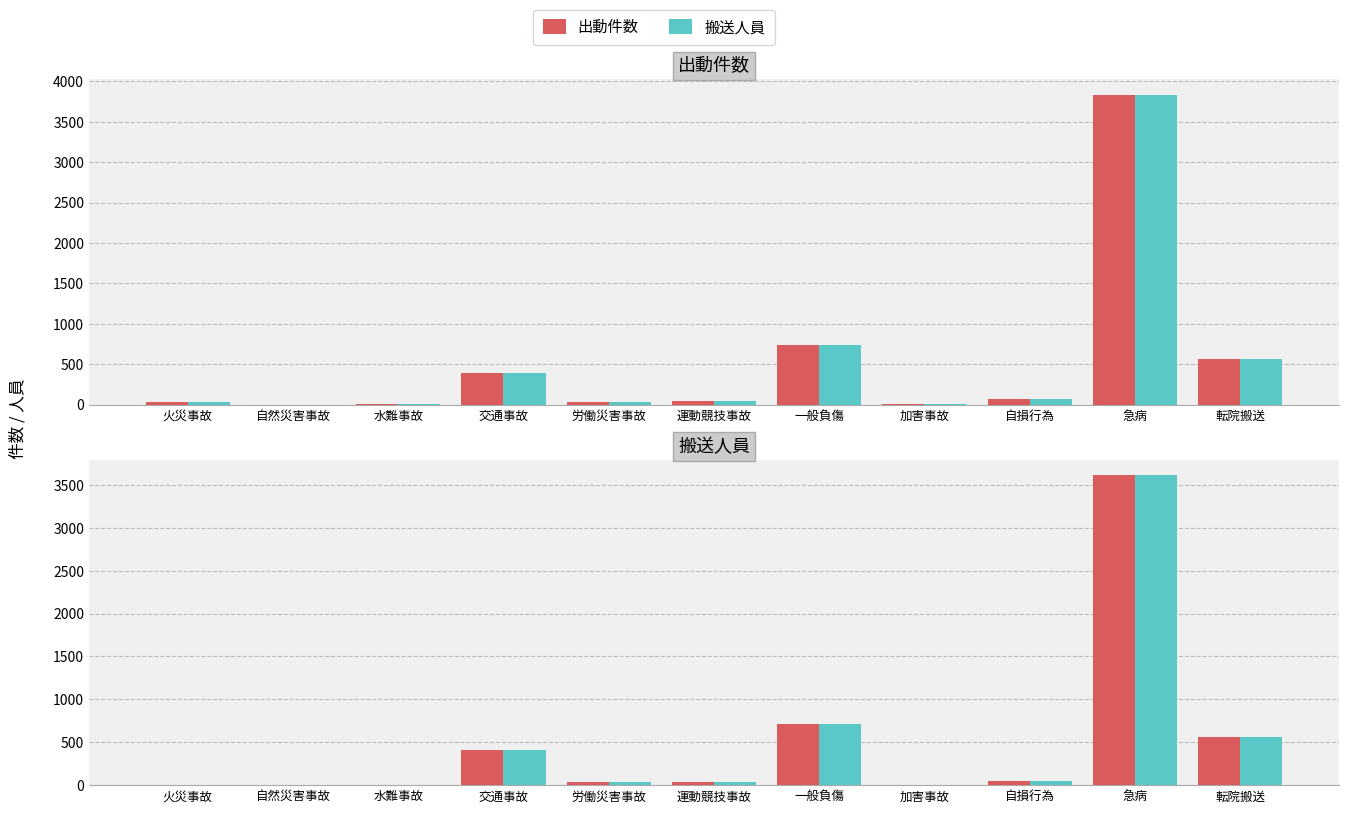

Count the number of categories in the chart.

11